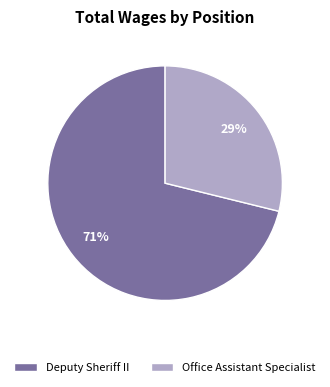

To the nearest percent, what is the difference between the Deputy Sheriff II and Office Assistant Specialist slice percentages?

42%